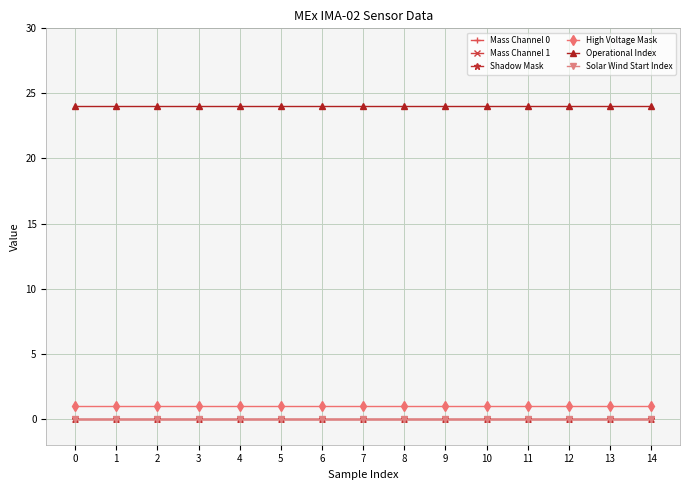

True or false: High Voltage Mask and Shadow Mask intersect in this chart.

False